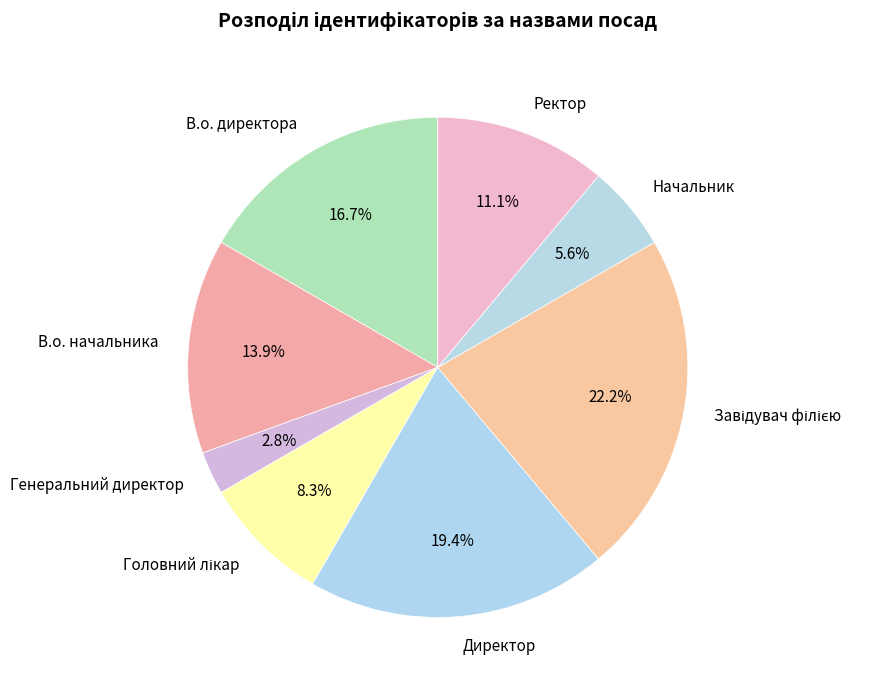

Is it true that Директор is 34% of the pie?

False